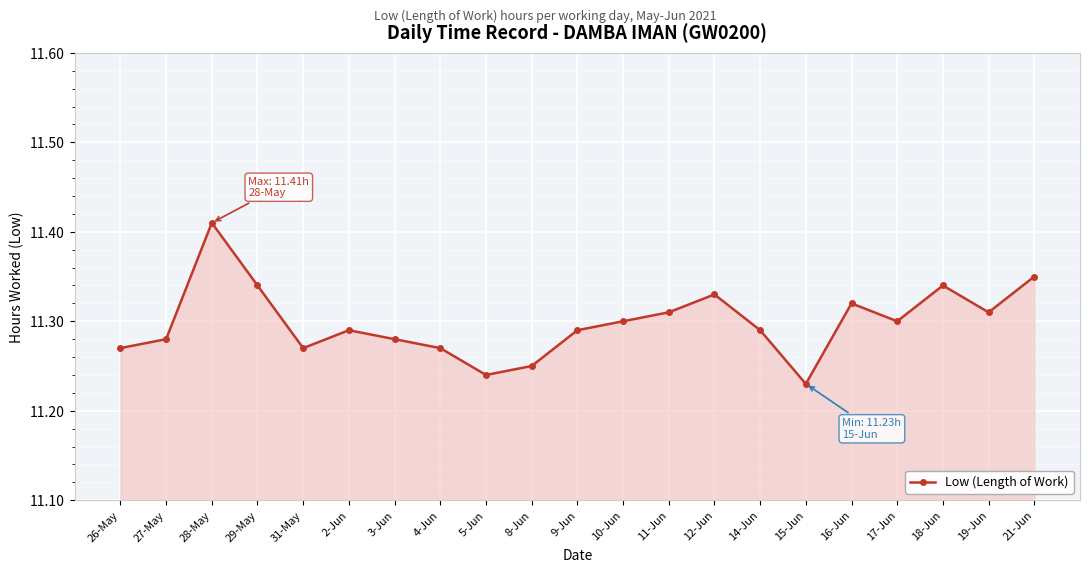

Count the values in the range 11 to 12.

21